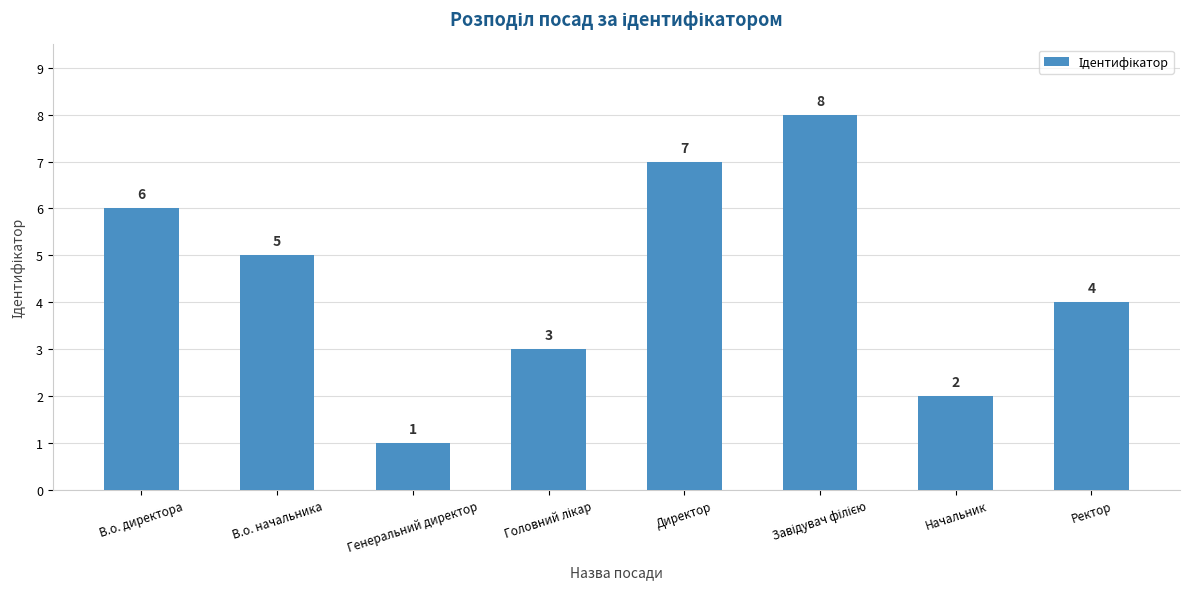

What position from the right is В.о. директора?

8